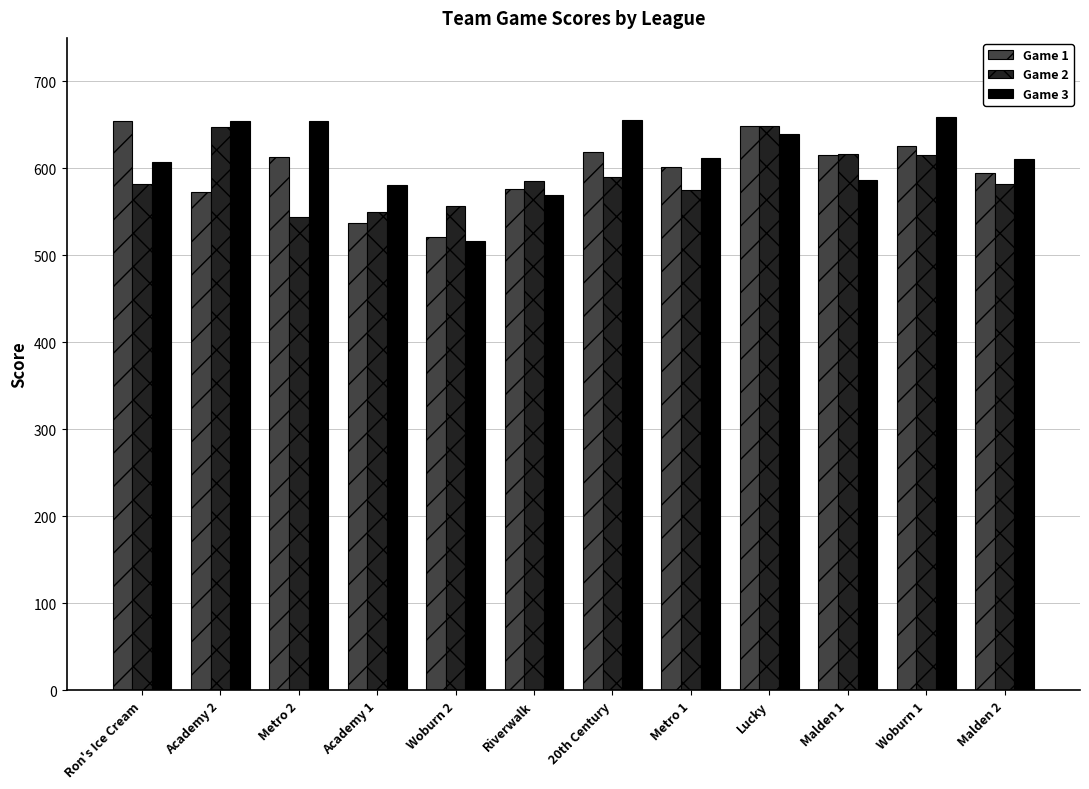

Is it true that Game 2 equals 173 at Malden 1?

False